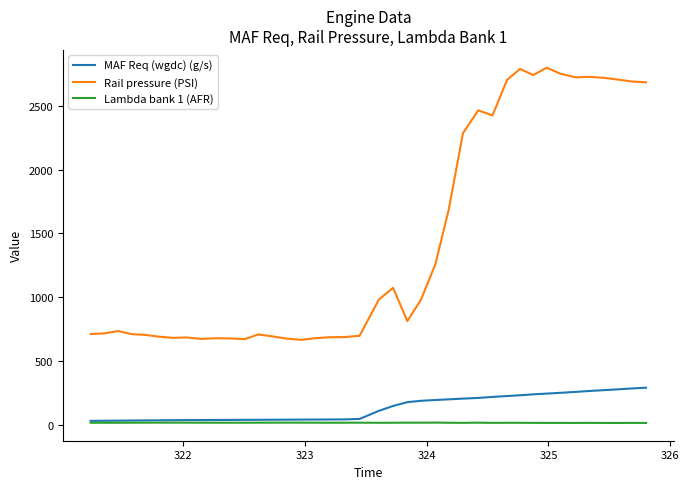

Which series has the widest spread of values?

Rail pressure (PSI)